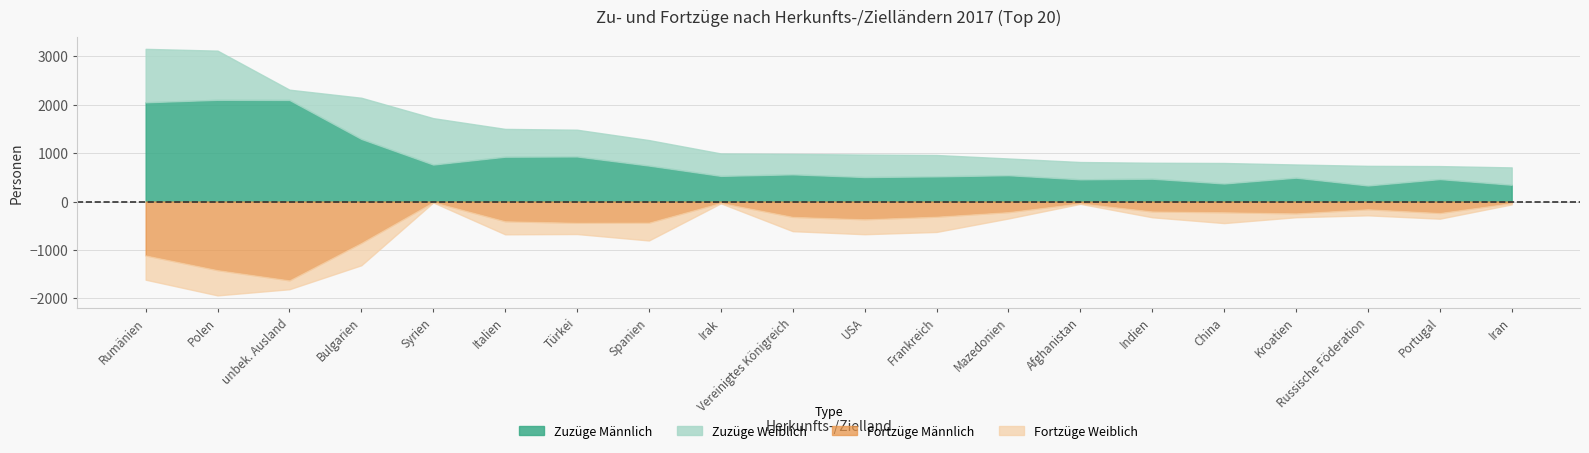

Reading left to right, list all the values displayed in this chart.

Zuzüge Männlich: 2050	2101	2098	1293	764	926	931	743	530	562	506	520	544	459	472	373	493	332	464	347
Zuzüge Weiblich: 1103	1015	212	850	958	574	552	526	463	421	464	441	345	357	329	423	272	405	268	358
Fortzüge Männlich: 1113	1416	1627	854	12	407	438	435	27	316	366	312	218	36	204	221	244	159	236	31
Fortzüge Weiblich: 501	522	184	462	7	270	233	369	10	296	309	316	132	12	121	224	80	126	118	28